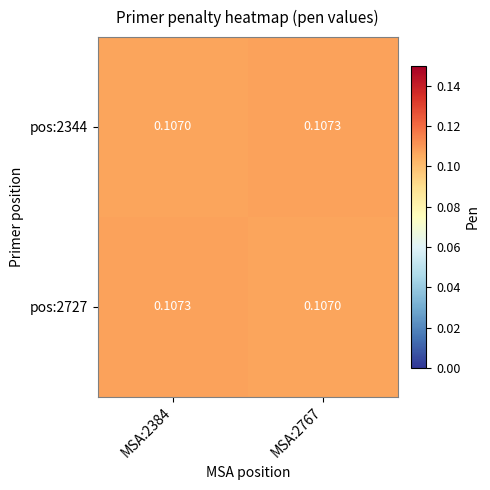

Is the value of pos:2344 at MSA:2384 greater than the value of pos:2727 at MSA:2384?

No